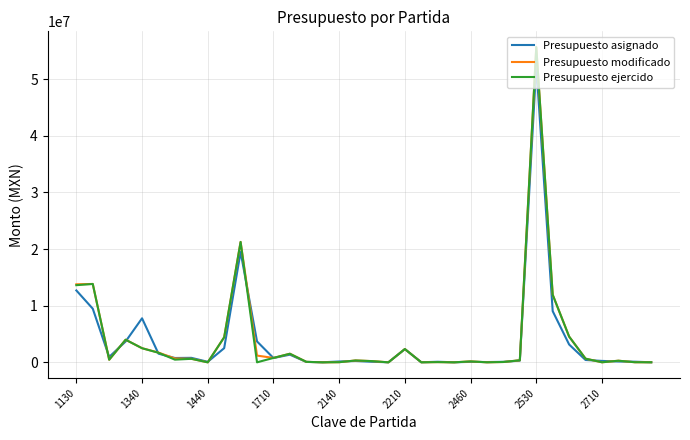

What is the maximum value for Presupuesto asignado?

52339854.6